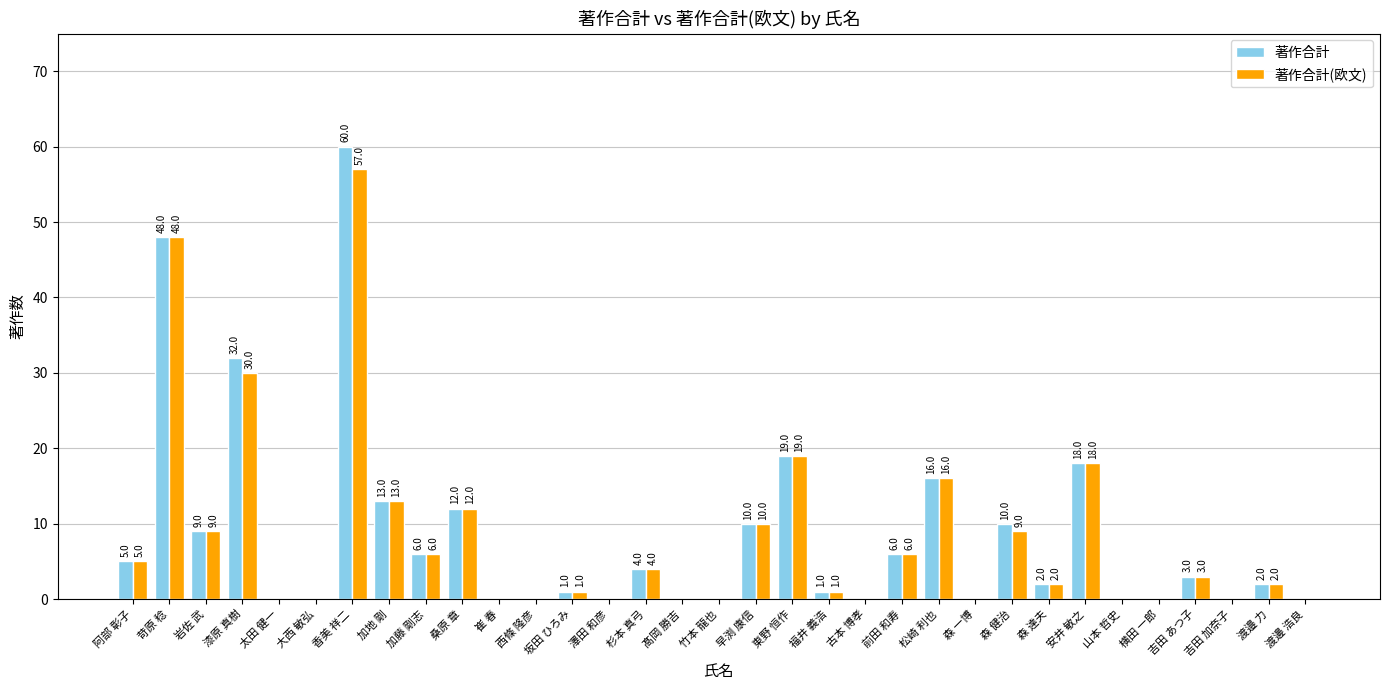

At which category is the sum across all series the highest?

香美 祥二